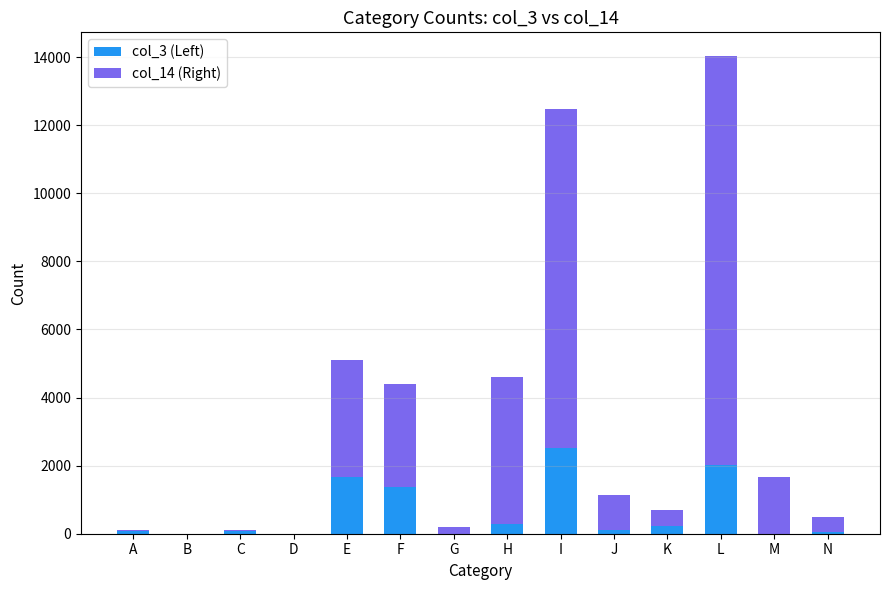

What is the highest value of the col_3 (Left) series?

2513